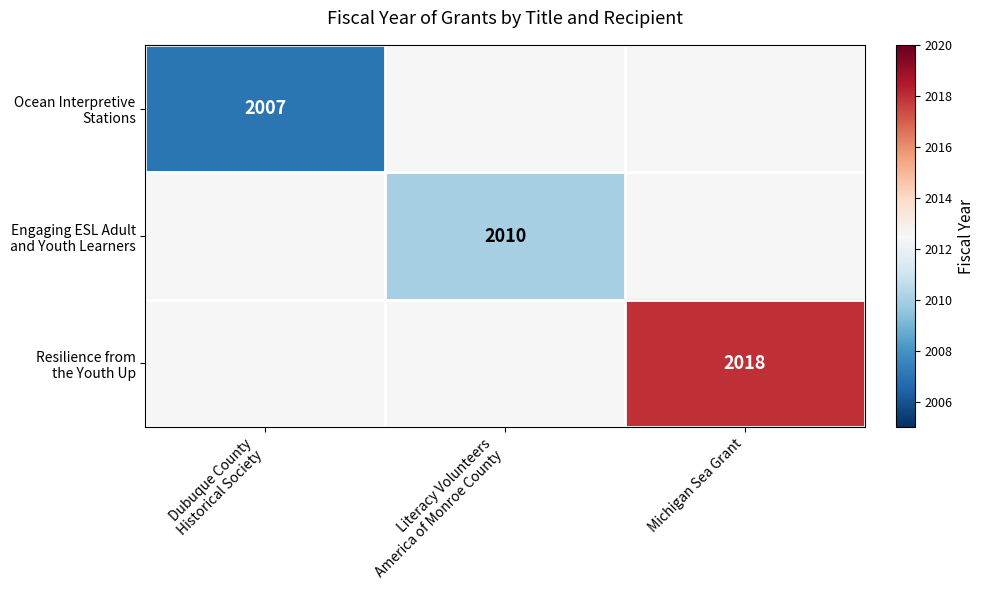

Rank the series by their average value, from lowest to highest.

Ocean Interpretive Stations, Engaging ESL Adult and Youth Learners, Resilience from the Youth Up